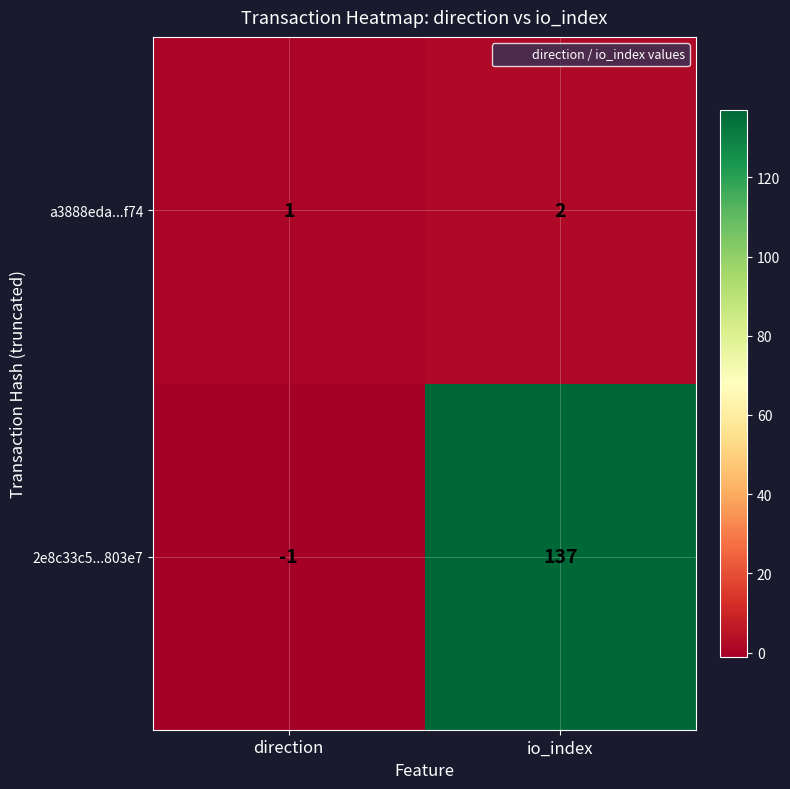

List the series in order of their overall mean, lowest first.

a3888eda...f74, 2e8c33c5...803e7